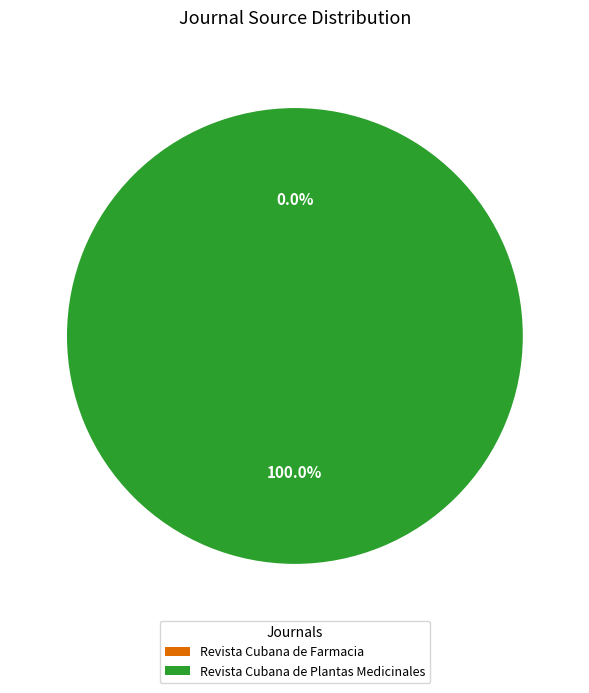

What is the majority slice?

Revista Cubana de Plantas Medicinales